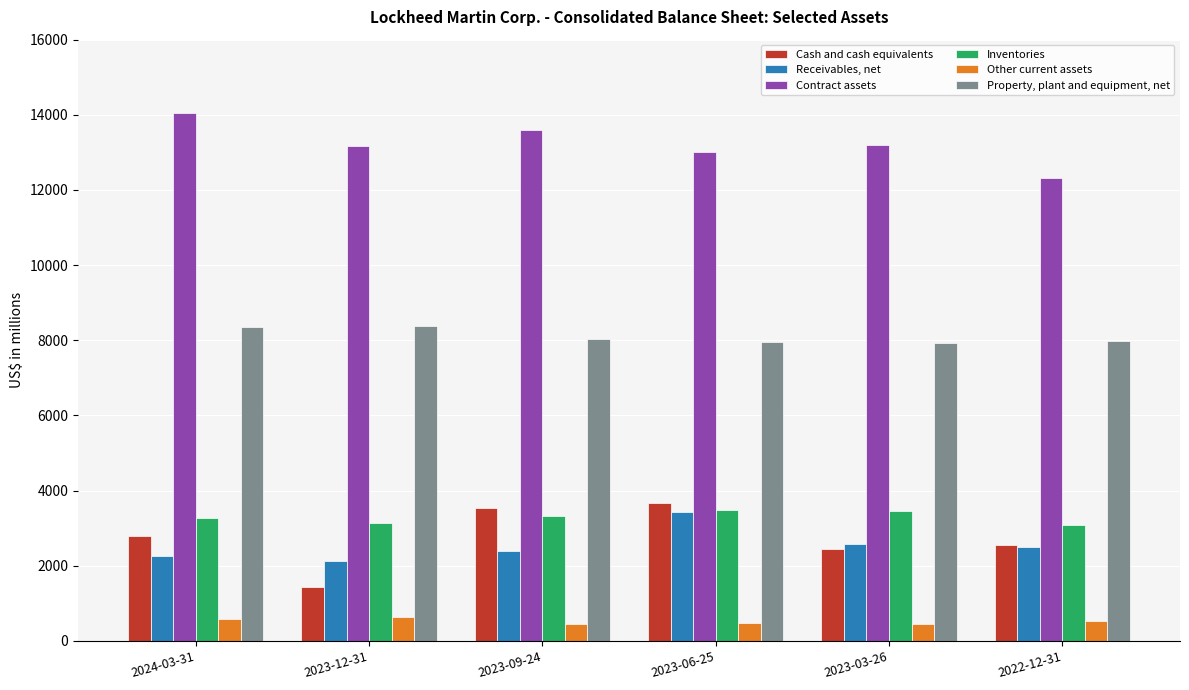

What is the difference between the maximum and minimum values in the Inventories series?

410